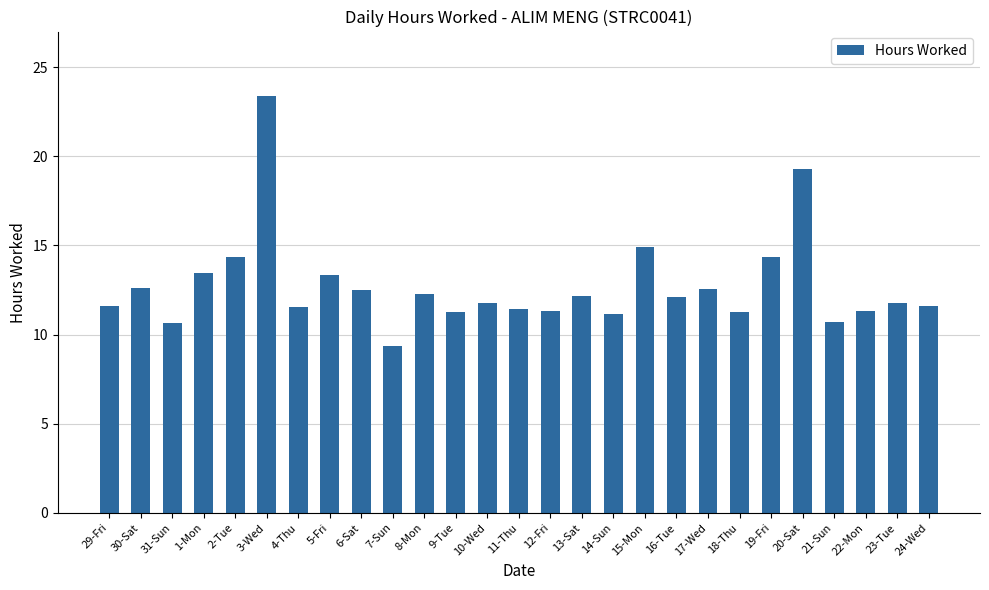

What is the label of the 6th bar from the left?

3-Wed